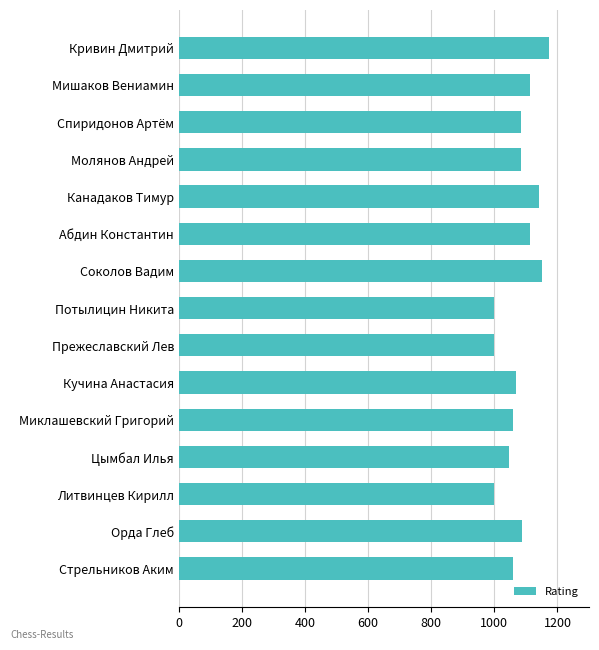

What is the ratio of the value at Прежеславский Лев to the value at Цымбал Илья?

1.0